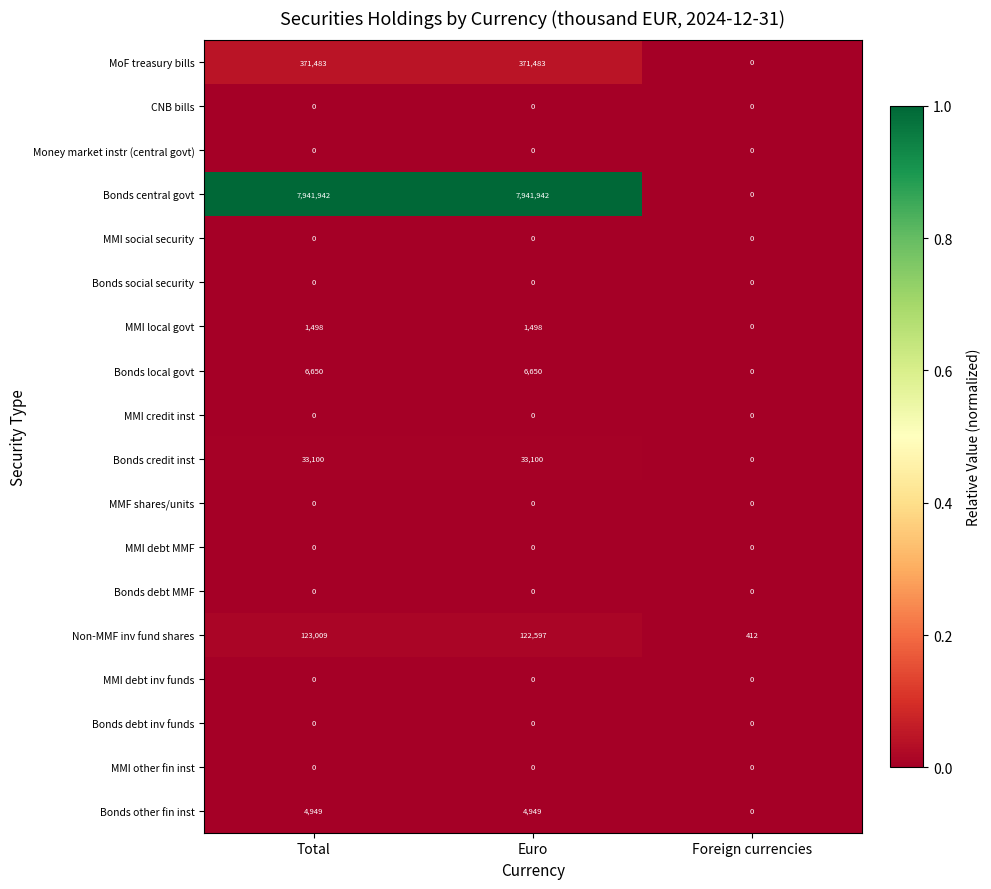

What is the difference between the highest and lowest values at Euro?

7941942